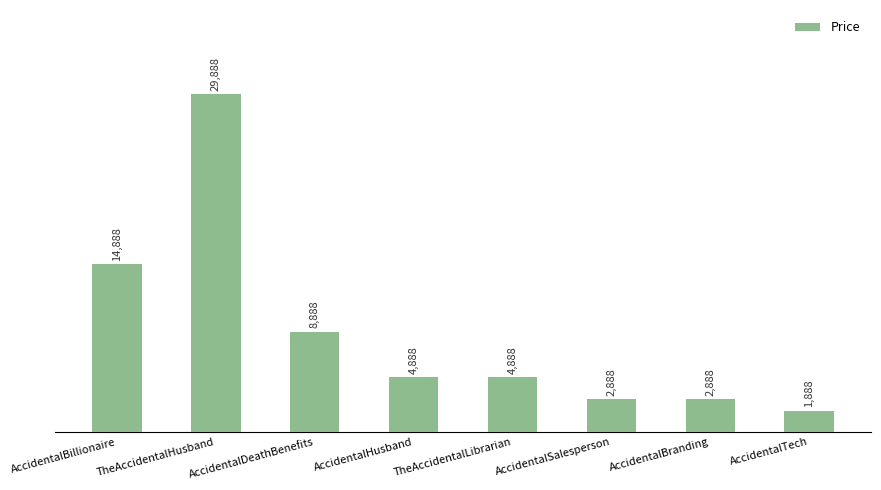

Between AccidentalSalesperson and TheAccidentalLibrarian, which is larger?

TheAccidentalLibrarian